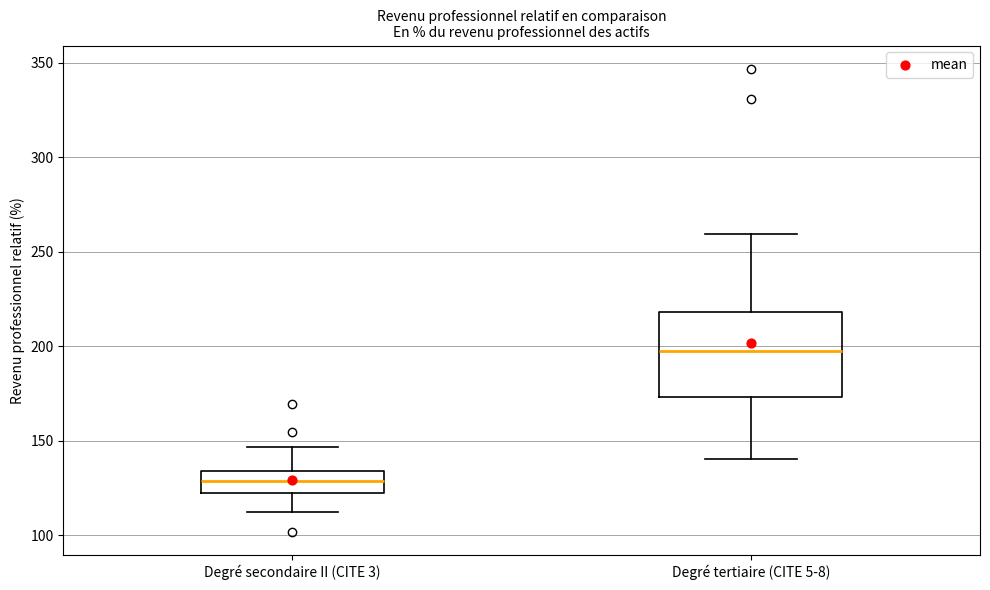

Which box's median line is the highest?

Degré tertiaire (CITE 5-8)